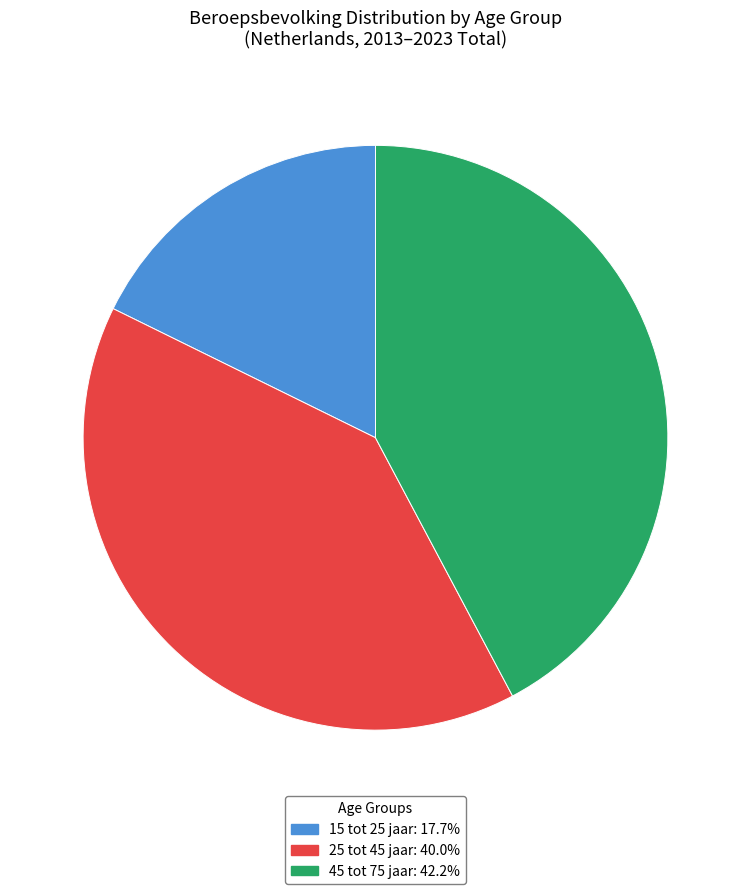

Between 25 tot 45 jaar and 45 tot 75 jaar, which is larger?

45 tot 75 jaar